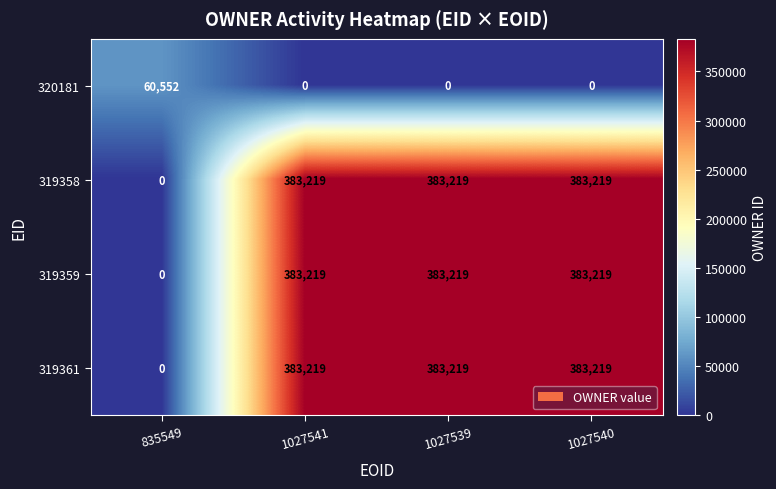

The 319361 series shows 383219 at 1027539. True or false?

True